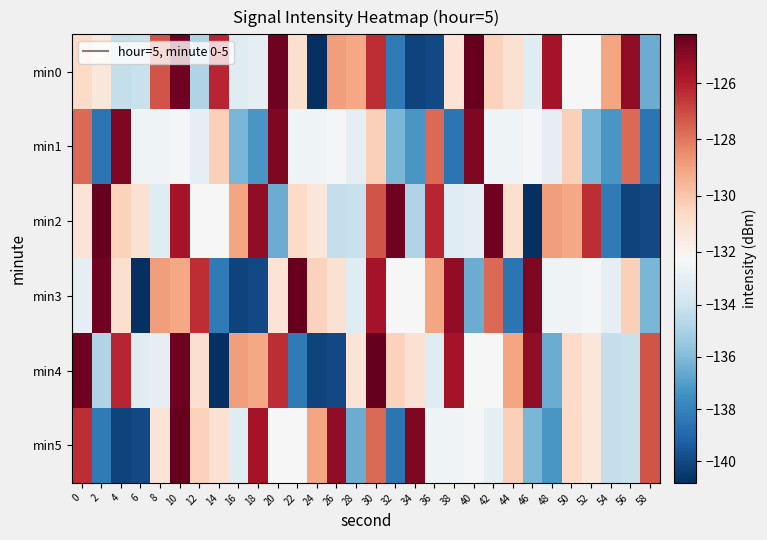

Reading left to right, extract all data points from this chart.

min0: 0=-130.7	2=-131.3	4=-134.3	6=-134.1	8=-127.2	10=-124.5	12=-134.8	14=-126.2	16=-133.3	18=-133.1	20=-124.5	22=-131.0	24=-140.8	26=-128.9	28=-129.2	30=-126.4	32=-138.3	34=-140.2	36=-140.0	38=-131.1	40=-124.3	42=-130.4	44=-131.0	46=-133.3	48=-125.6	50=-132.2	52=-132.3	54=-129.1	56=-125.2	58=-136.5
min1: 0=-127.7	2=-138.5	4=-124.8	6=-132.6	8=-132.6	10=-132.4	12=-133.1	14=-130.4	16=-136.1	18=-137.3	20=-124.8	22=-132.6	24=-132.6	26=-132.4	28=-133.1	30=-130.4	32=-136.1	34=-137.3	36=-127.7	38=-138.5	40=-124.8	42=-132.6	44=-132.6	46=-132.4	48=-133.1	50=-130.4	52=-136.1	54=-137.3	56=-127.7	58=-138.5
min2: 0=-131.1	2=-124.3	4=-130.4	6=-131.0	8=-133.3	10=-125.6	12=-132.2	14=-132.3	16=-129.1	18=-125.2	20=-136.5	22=-130.7	24=-131.3	26=-134.3	28=-134.1	30=-127.2	32=-124.5	34=-134.8	36=-126.2	38=-133.3	40=-133.1	42=-124.5	44=-131.0	46=-140.8	48=-128.9	50=-129.2	52=-126.4	54=-138.3	56=-140.2	58=-140.0
min3: 0=-133.1	2=-124.5	4=-131.0	6=-140.8	8=-128.9	10=-129.2	12=-126.4	14=-138.3	16=-140.2	18=-140.0	20=-131.1	22=-124.3	24=-130.4	26=-131.0	28=-133.3	30=-125.6	32=-132.2	34=-132.3	36=-129.1	38=-125.2	40=-136.5	42=-127.7	44=-138.5	46=-124.8	48=-132.6	50=-132.6	52=-132.4	54=-133.1	56=-130.4	58=-136.1
min4: 0=-124.5	2=-134.8	4=-126.2	6=-133.3	8=-133.1	10=-124.5	12=-131.0	14=-140.8	16=-128.9	18=-129.2	20=-126.4	22=-138.3	24=-140.2	26=-140.0	28=-131.1	30=-124.3	32=-130.4	34=-131.0	36=-133.3	38=-125.6	40=-132.2	42=-132.3	44=-129.1	46=-125.2	48=-136.5	50=-130.7	52=-131.3	54=-134.3	56=-134.1	58=-127.2
min5: 0=-126.4	2=-138.3	4=-140.2	6=-140.0	8=-131.1	10=-124.3	12=-130.4	14=-131.0	16=-133.3	18=-125.6	20=-132.2	22=-132.3	24=-129.1	26=-125.2	28=-136.5	30=-127.7	32=-138.5	34=-124.8	36=-132.6	38=-132.6	40=-132.4	42=-133.1	44=-130.4	46=-136.1	48=-137.3	50=-130.7	52=-131.3	54=-134.3	56=-134.1	58=-127.2